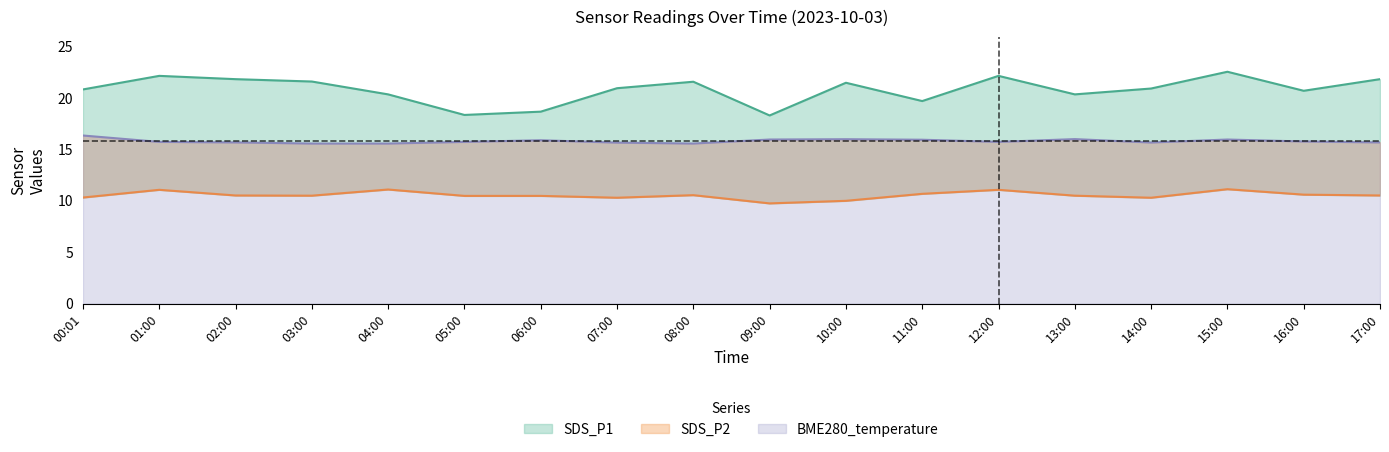

In SDS_P2, how many points are higher than both neighbors (excluding endpoints)?

5